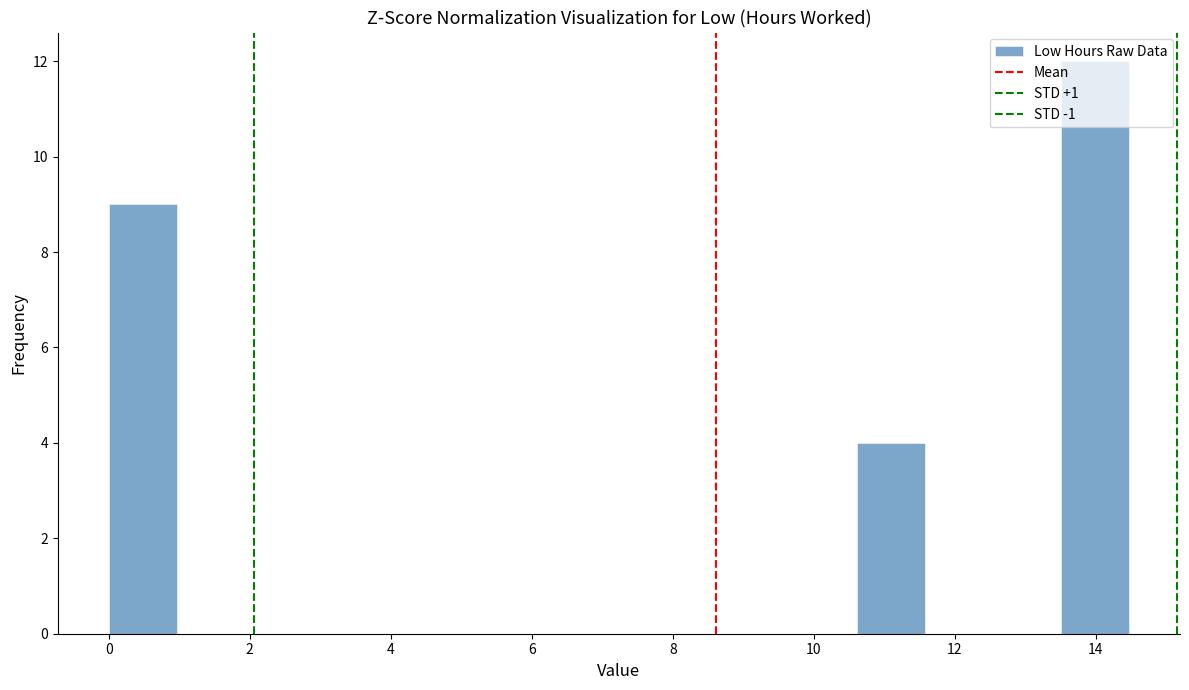

Over which range of the x-axis is the bar tallest?

13.6 to 14.4